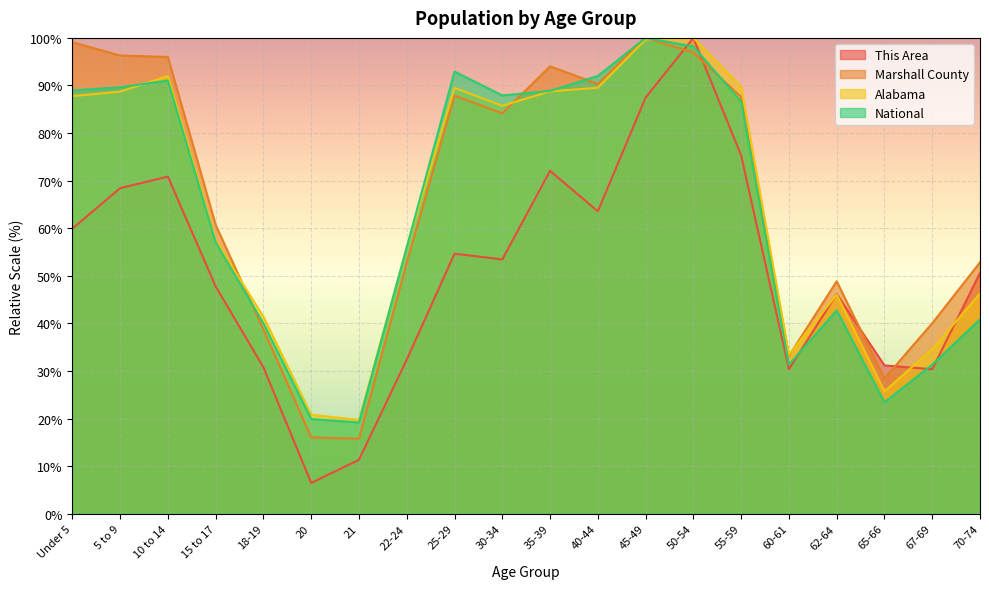

The value of Marshall County at 60-61 is 9.7. True or false?

False